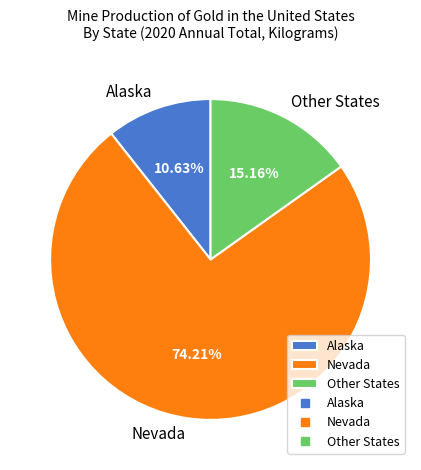

Between Alaska and Other States, which is larger?

Other States